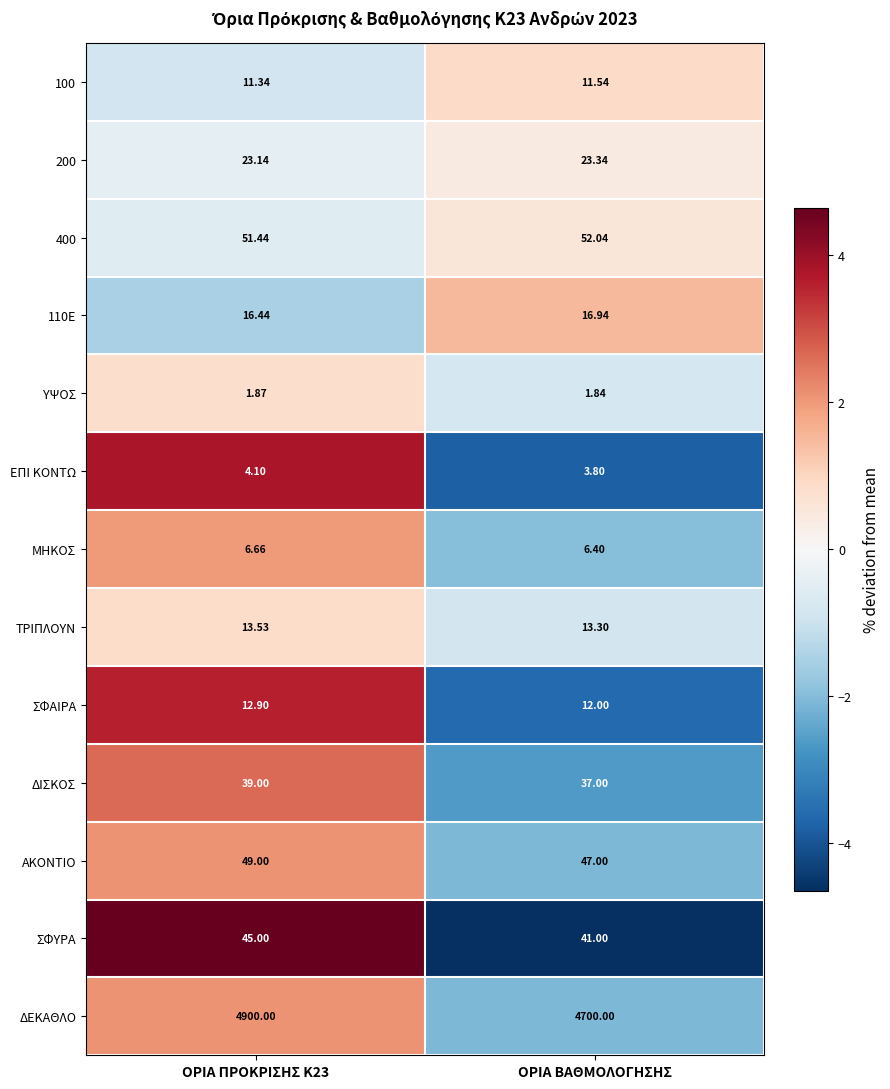

Between ΟΡΙΑ ΠΡΟΚΡΙΣΗΣ Κ23 and ΟΡΙΑ ΒΑΘΜΟΛΟΓΗΣΗΣ, which series saw the biggest shift?

ΔΕΚΑΘΛΟ